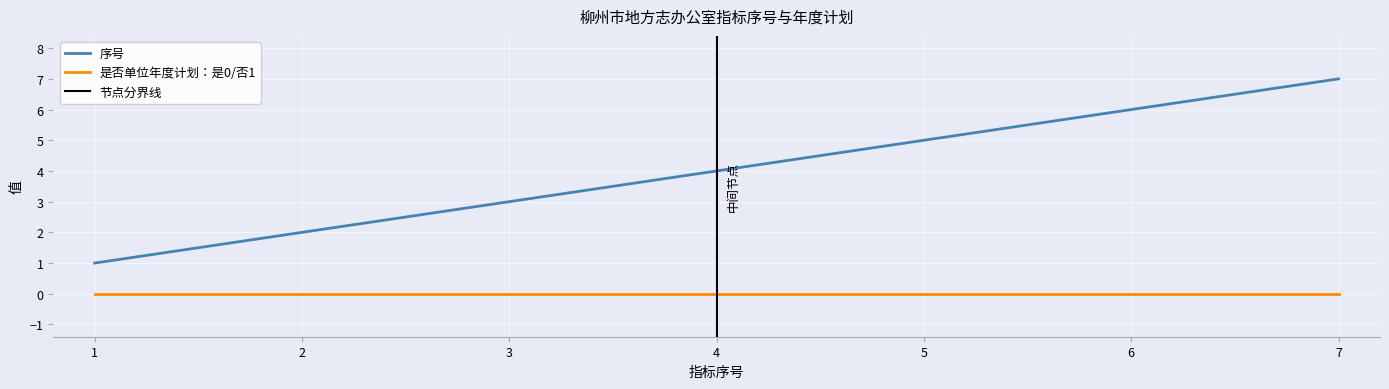

Is the value of 序号 at 2 greater than the value of 是否单位年度计划：是0/否1 at 3?

Yes